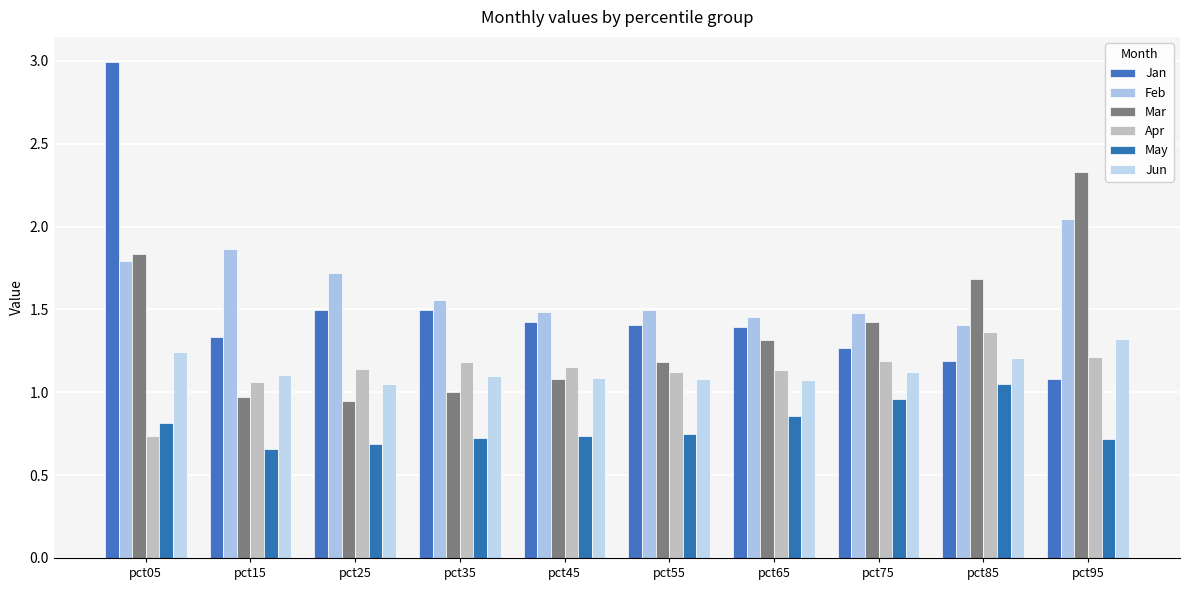

Between pct85 and pct55, which is larger?

pct55